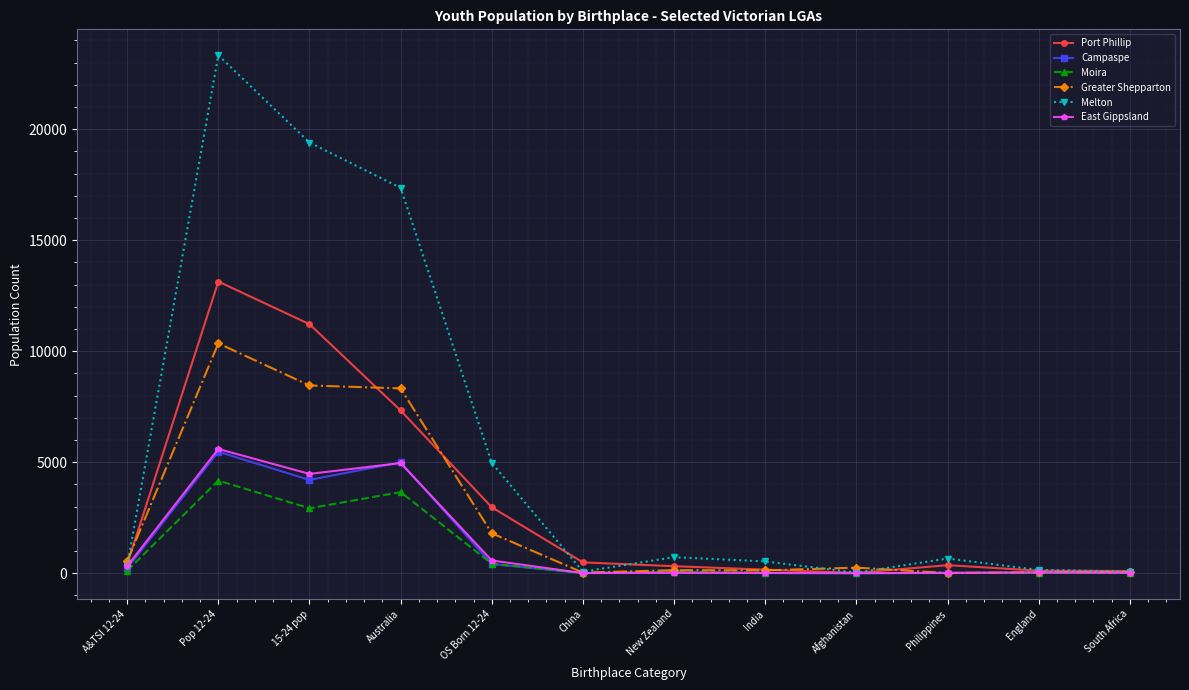

Does the chart have visible grid lines?

Yes